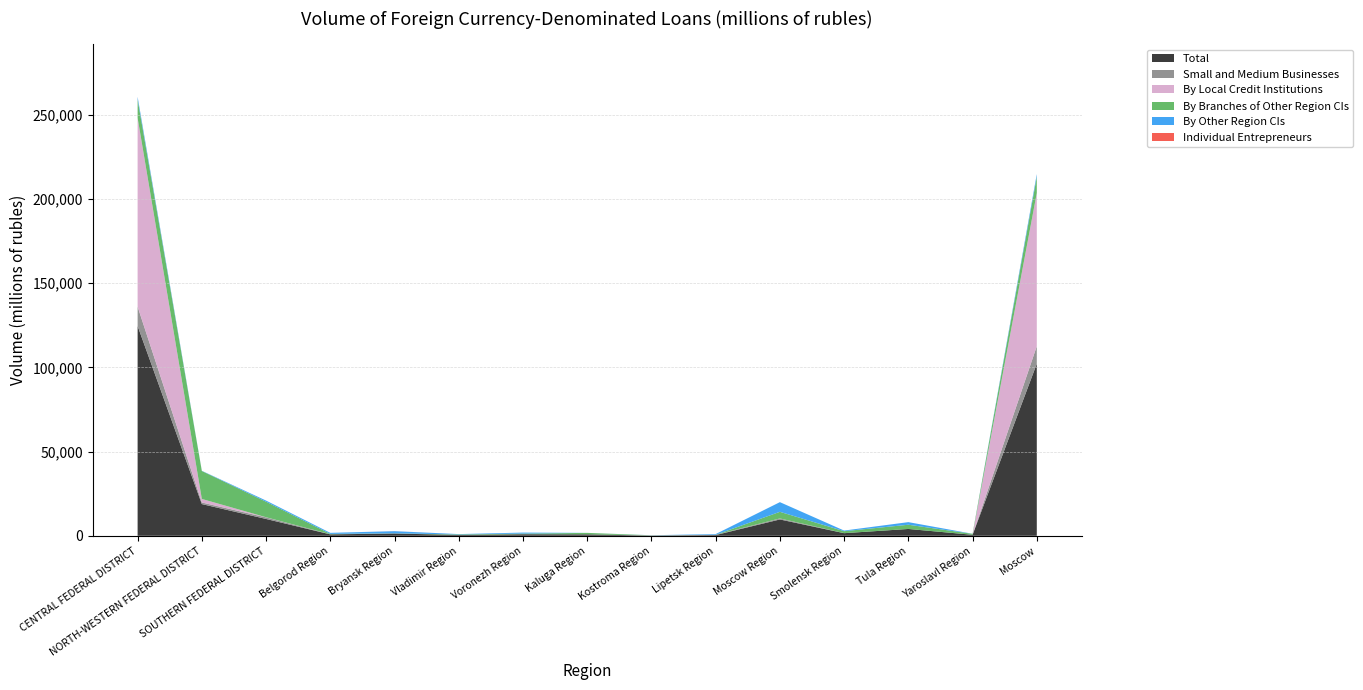

Reading right to left, transcribe all the data shown in this chart.

Total: Moscow=102220	Yaroslavl Region=589	Tula Region=4054	Smolensk Region=1548	Moscow Region=9700	Lipetsk Region=430	Kostroma Region=108	Kaluga Region=862	Voronezh Region=909	Vladimir Region=493	Bryansk Region=1350	Belgorod Region=841	SOUTHERN FEDERAL DISTRICT=9992	NORTH-WESTERN FEDERAL DISTRICT=18835	CENTRAL FEDERAL DISTRICT=124578
Small and Medium Businesses: Moscow=10381	Yaroslavl Region=8	Tula Region=0	Smolensk Region=6	Moscow Region=578	Lipetsk Region=156	Kostroma Region=108	Kaluga Region=8	Voronezh Region=85	Vladimir Region=18	Bryansk Region=37	Belgorod Region=62	SOUTHERN FEDERAL DISTRICT=923	NORTH-WESTERN FEDERAL DISTRICT=934	CENTRAL FEDERAL DISTRICT=11490
By Local Credit Institutions: Moscow=90994	Yaroslavl Region=0	Tula Region=0	Smolensk Region=4	Moscow Region=26	Lipetsk Region=0	Kostroma Region=0	Kaluga Region=1	Voronezh Region=0	Vladimir Region=0	Bryansk Region=0	Belgorod Region=0	SOUTHERN FEDERAL DISTRICT=99	NORTH-WESTERN FEDERAL DISTRICT=2107	CENTRAL FEDERAL DISTRICT=112137
By Branches of Other Region CIs: Moscow=9669	Yaroslavl Region=553	Tula Region=2504	Smolensk Region=1171	Moscow Region=3929	Lipetsk Region=16	Kostroma Region=62	Kaluga Region=855	Voronezh Region=305	Vladimir Region=297	Bryansk Region=65	Belgorod Region=224	SOUTHERN FEDERAL DISTRICT=9205	NORTH-WESTERN FEDERAL DISTRICT=16600	CENTRAL FEDERAL DISTRICT=10894
By Other Region CIs: Moscow=1557	Yaroslavl Region=36	Tula Region=1550	Smolensk Region=373	Moscow Region=5745	Lipetsk Region=414	Kostroma Region=46	Kaluga Region=6	Voronezh Region=604	Vladimir Region=196	Bryansk Region=1285	Belgorod Region=617	SOUTHERN FEDERAL DISTRICT=688	NORTH-WESTERN FEDERAL DISTRICT=128	CENTRAL FEDERAL DISTRICT=1547
Individual Entrepreneurs: Moscow=21	Yaroslavl Region=3	Tula Region=0	Smolensk Region=0	Moscow Region=0	Lipetsk Region=0	Kostroma Region=0	Kaluga Region=1	Voronezh Region=0	Vladimir Region=0	Bryansk Region=29	Belgorod Region=0	SOUTHERN FEDERAL DISTRICT=2	NORTH-WESTERN FEDERAL DISTRICT=1	CENTRAL FEDERAL DISTRICT=54